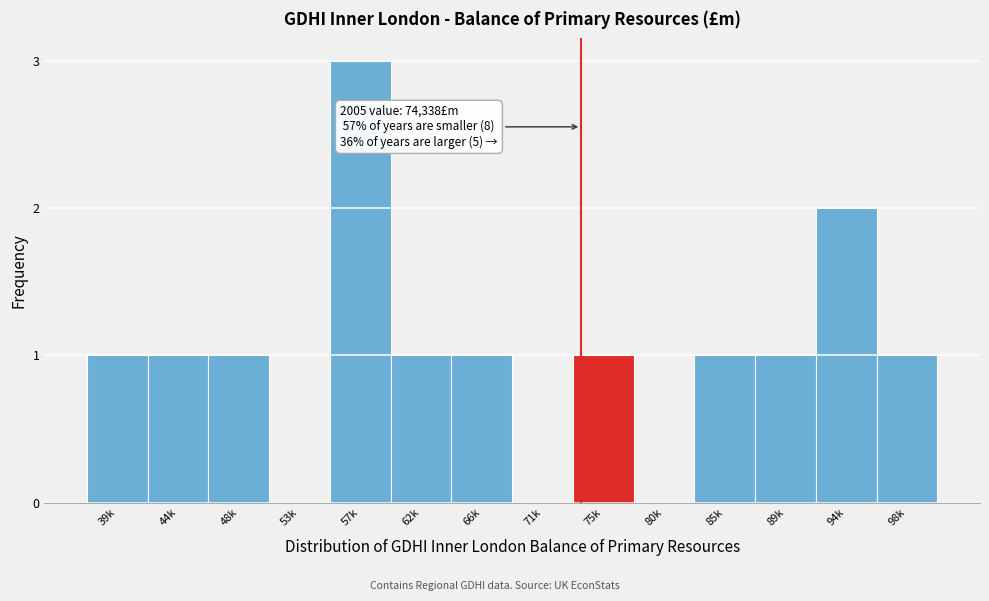

Reading left to right, extract all data points from this chart.

39k=1	44k=1	48k=1	53k=0	57k=3	62k=1	66k=1	71k=0	75k=1	80k=0	85k=1	89k=1	94k=2	98k=1